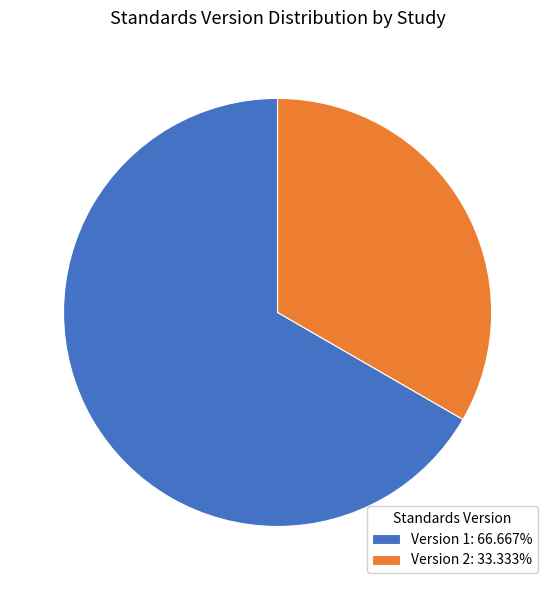

Is there a majority slice in this chart?

Yes